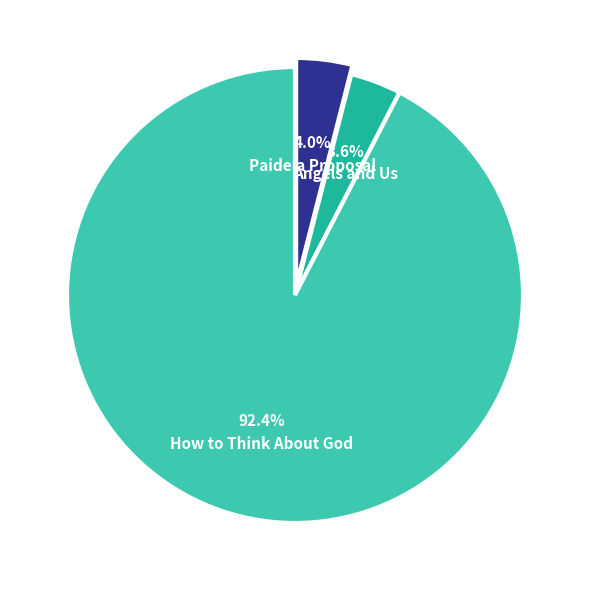

Does any single category account for the majority?

Yes